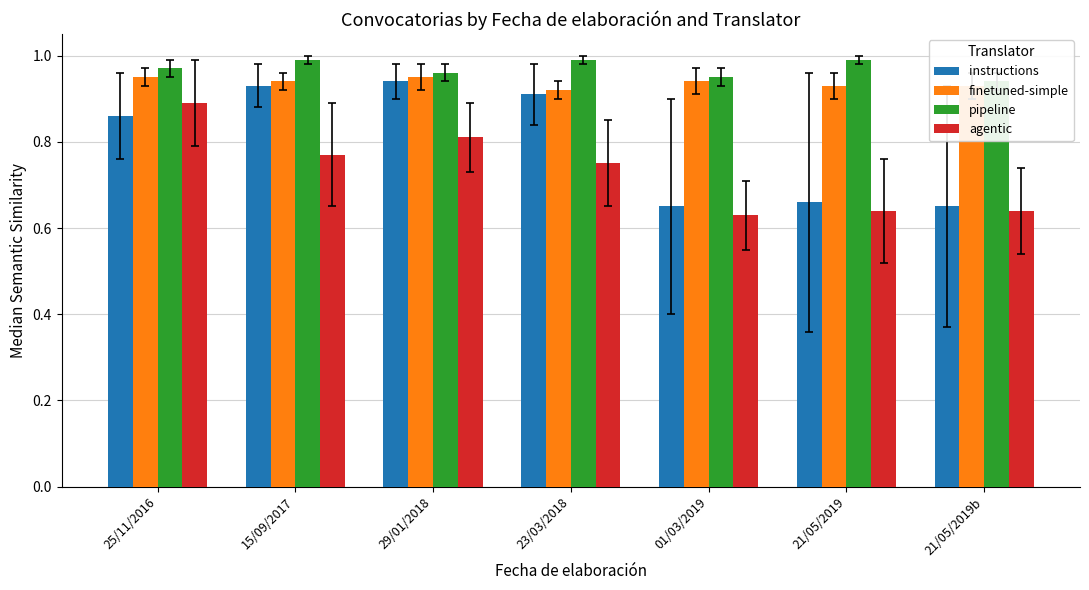

What is the value of the agentic bar at the 2nd from the left?

0.8